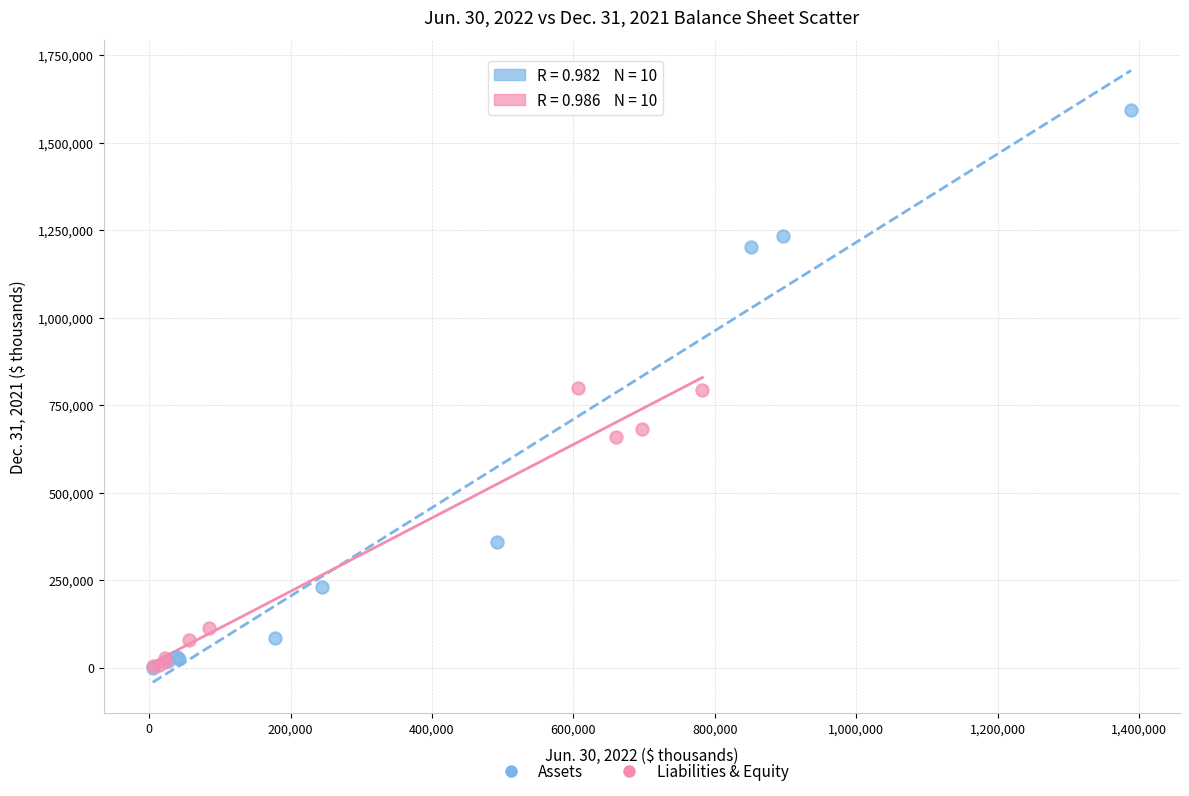

Which series reaches the maximum Y coordinate?

Assets